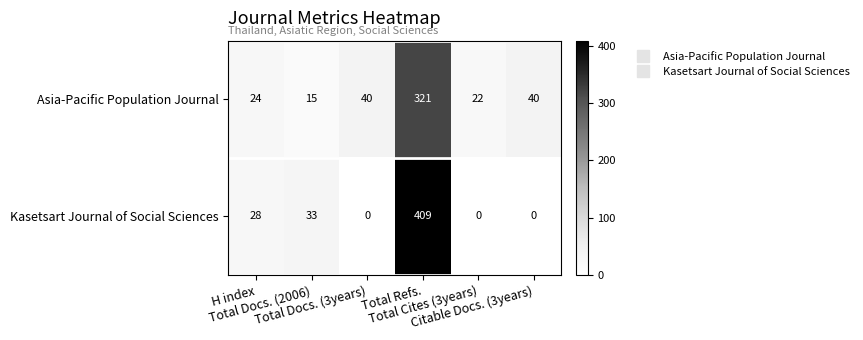

Which series has the largest range (max minus min)?

Kasetsart Journal of Social Sciences